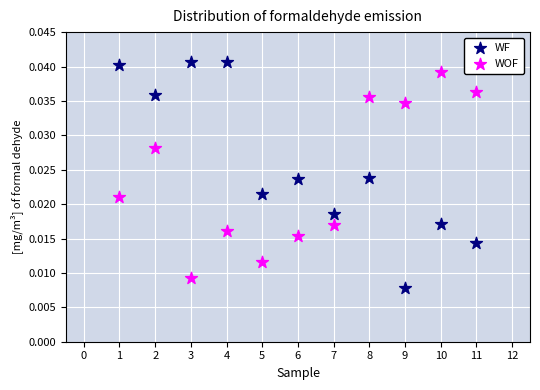

Which series reaches the minimum Y coordinate?

WF